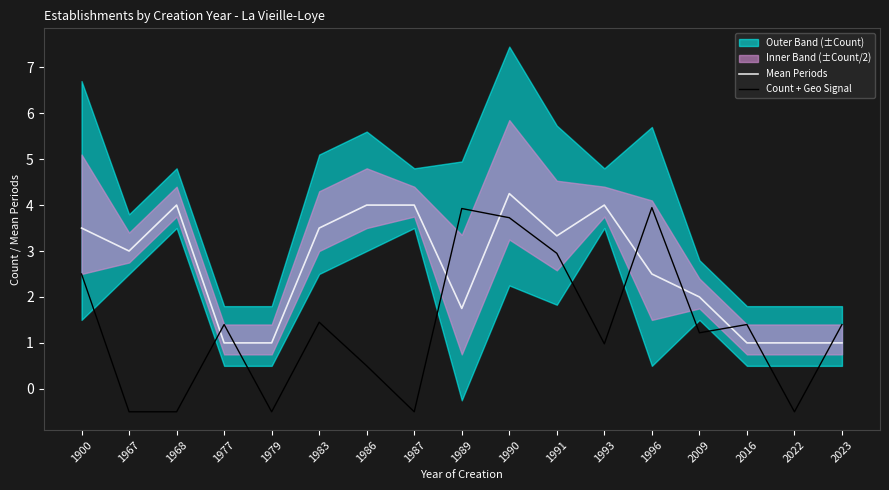

Where do Mean Periods and Count + Geo Signal first cross each other?

1968 and 1977